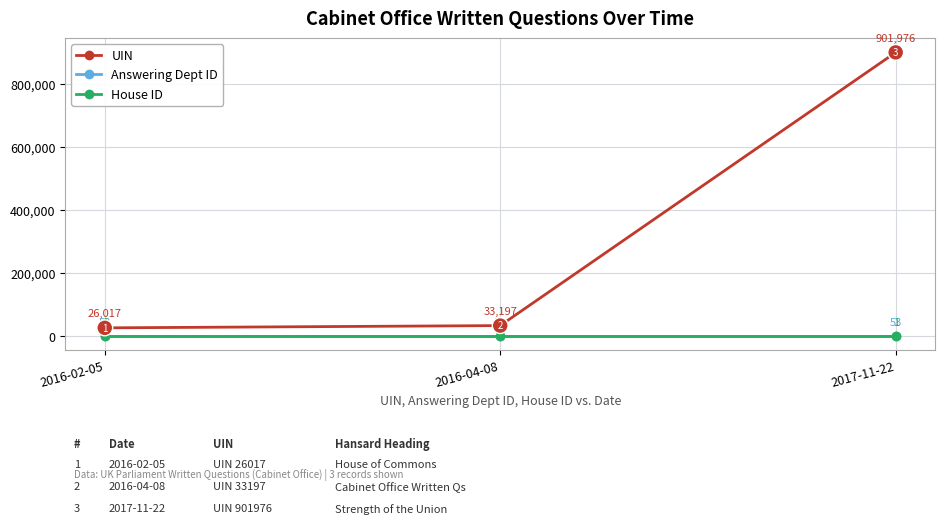

At which category is the sum across all series the highest?

2017-11-22